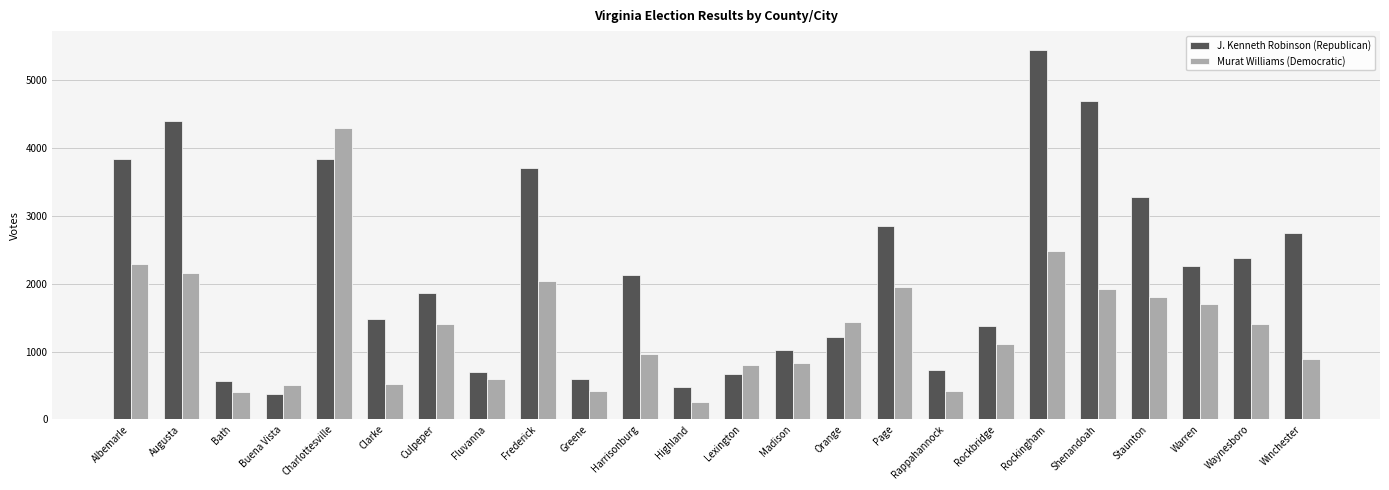

Rank the series by their average value, from highest to lowest.

J. Kenneth Robinson (Republican), Murat Williams (Democratic)